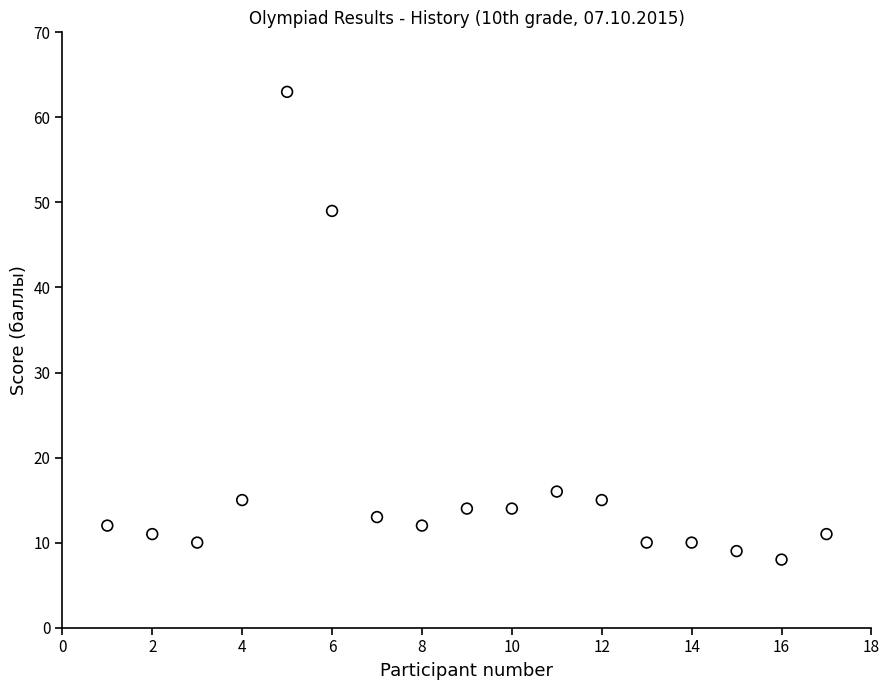

What Y value in the scatter plot is closest to 35?

49